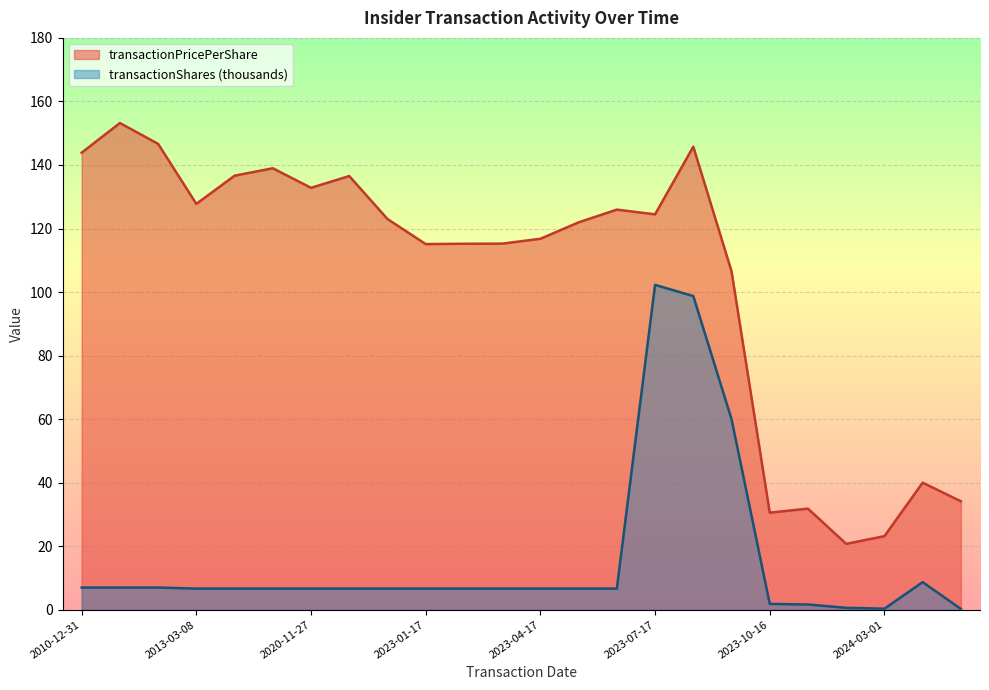

Where is transactionPricePerShare nearest to the value 86?

2023-09-15